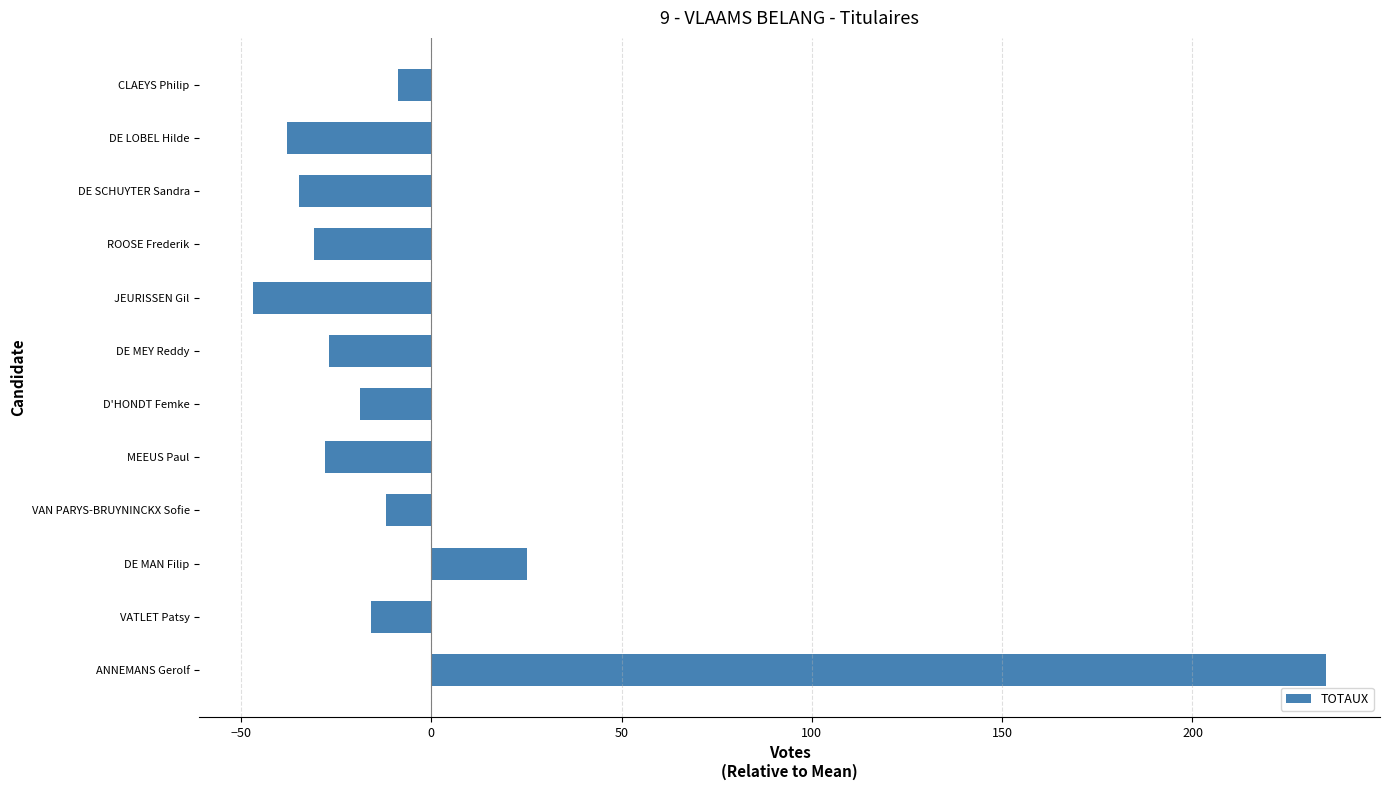

What is the difference between the maximum and minimum values?

282.0